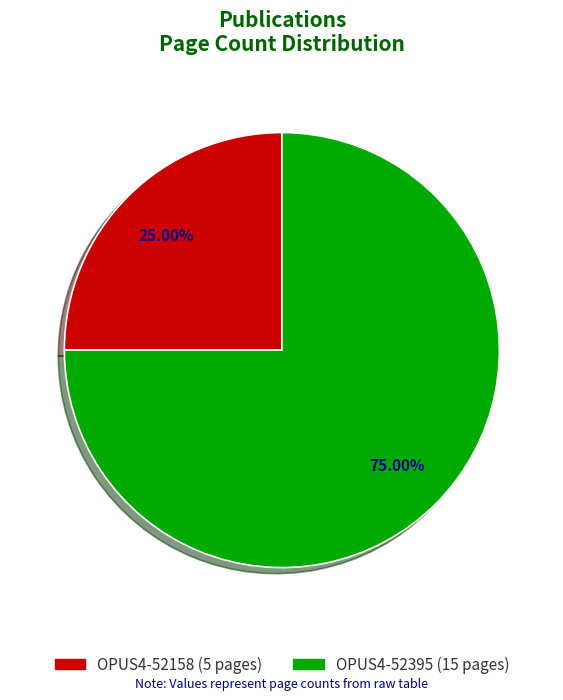

What percentage is the OPUS4-52158 slice, to the nearest percent?

25%